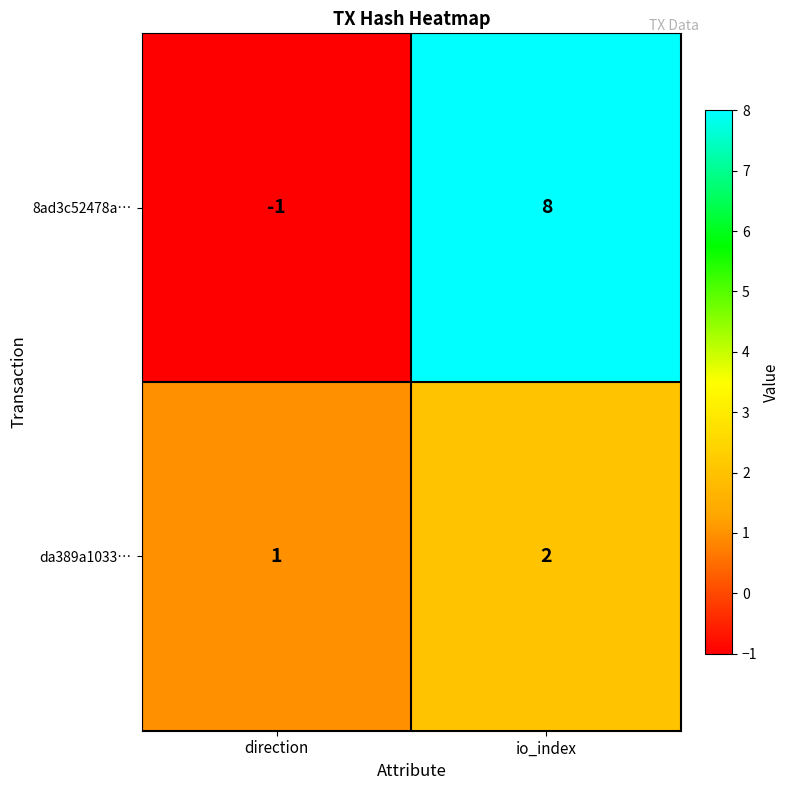

What is the difference between the 8ad3c52478a… values at direction and io_index?

9